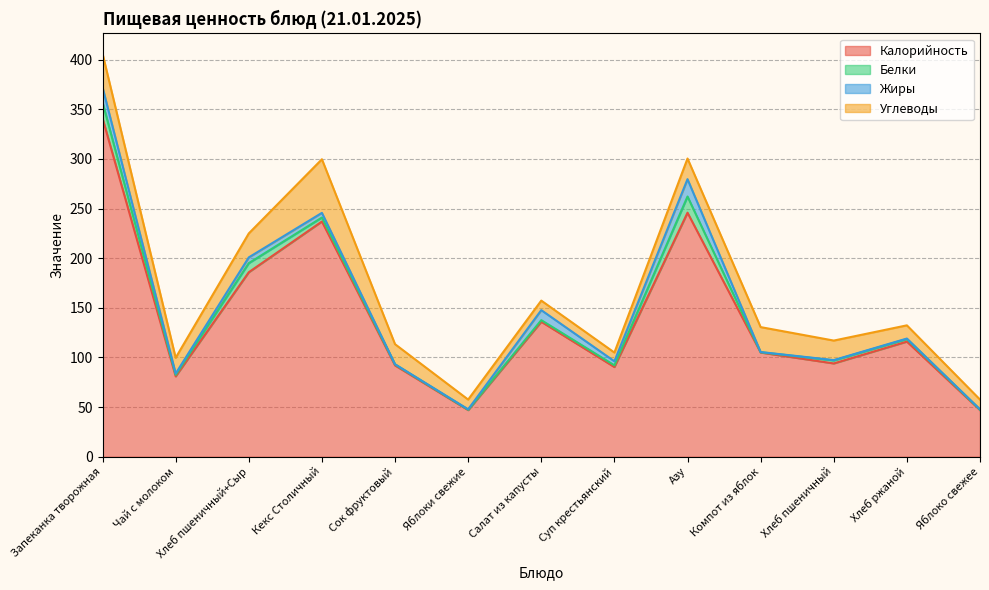

What is the label of the 9th point from the right?

Сок фруктовый